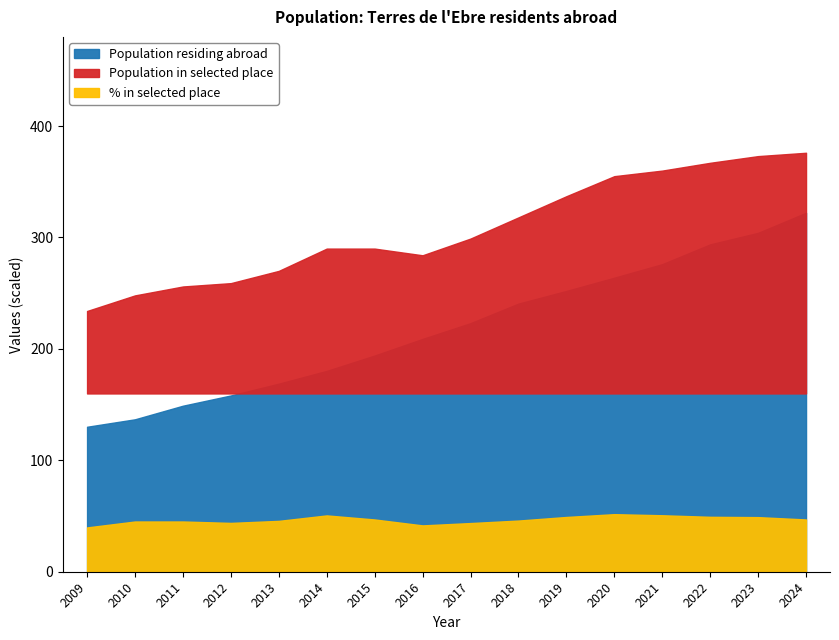

True or false: % in selected place and Population residing abroad cross at least once.

False